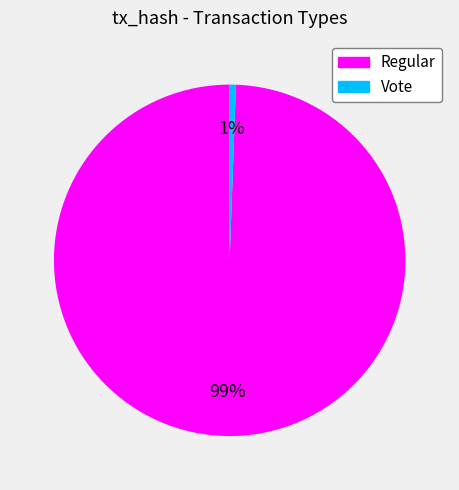

Is there any slice that represents more than half of the pie?

Yes